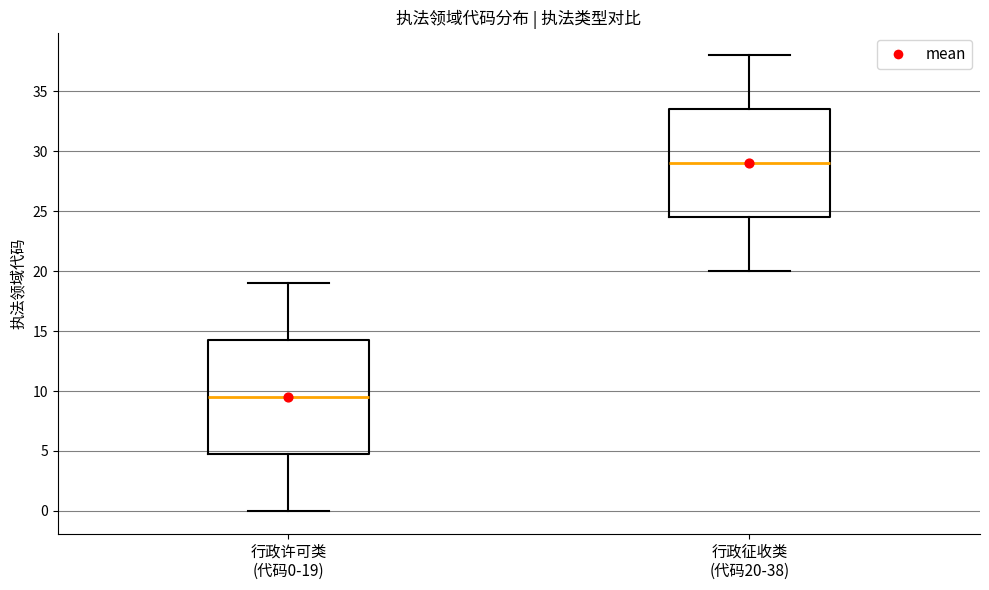

Reading left to right, transcribe this box plot: for each box, give where its median line is, the range the box spans, and where its two whiskers end, as read against the y-axis. The values are not printed on the chart, so give them approximately, as read against the axis.

行政许可类 (代码0-19): median 9.5, box 5.0 to 14.5, whiskers 0.0 to 19.0
行政征收类 (代码20-38): median 29.0, box 24.5 to 33.5, whiskers 20.0 to 38.0